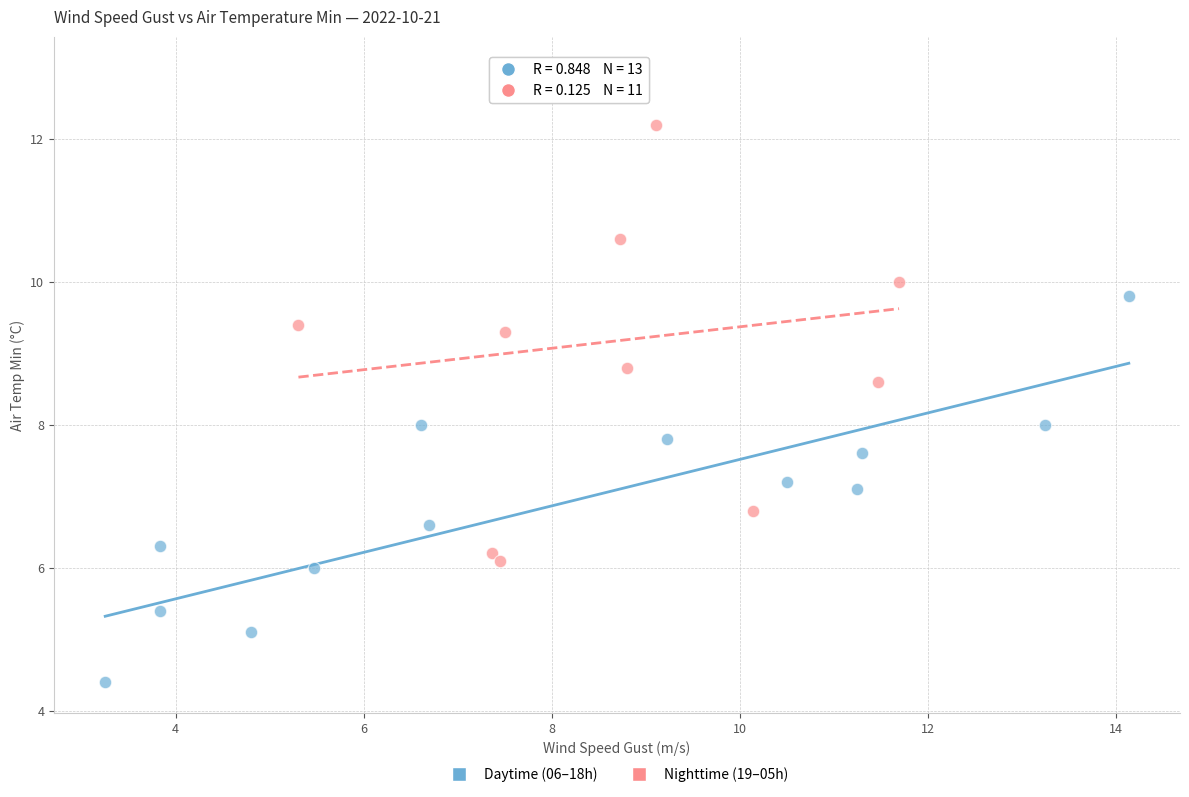

Which series has the largest Y range (max minus min)?

Nighttime (19–05h)